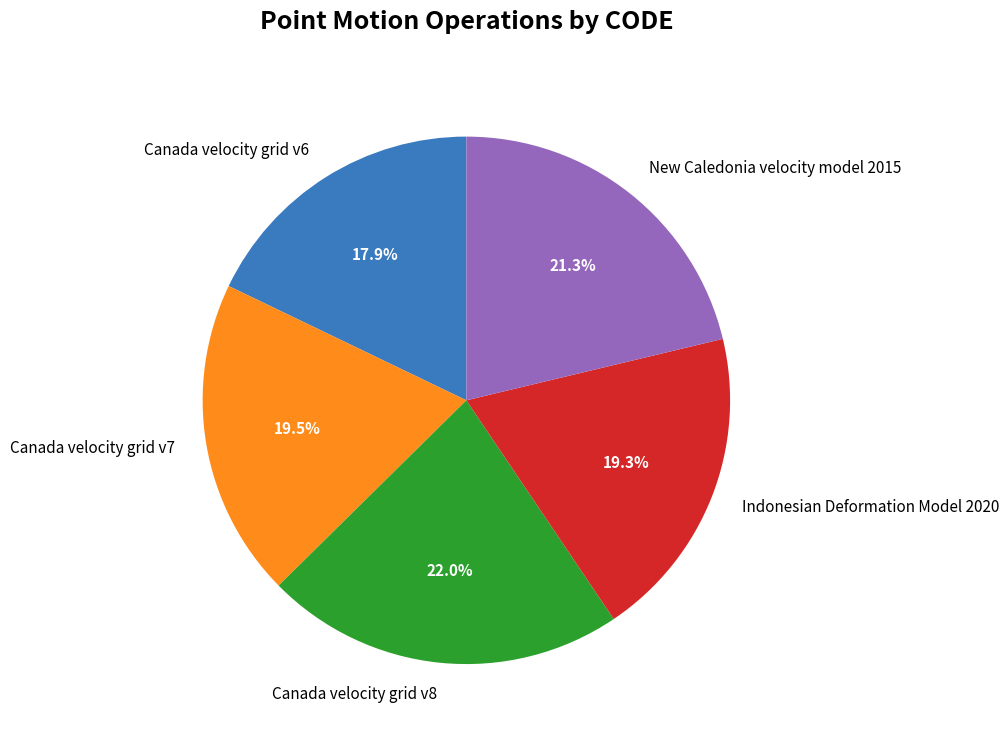

Count the number of slices in the pie.

5